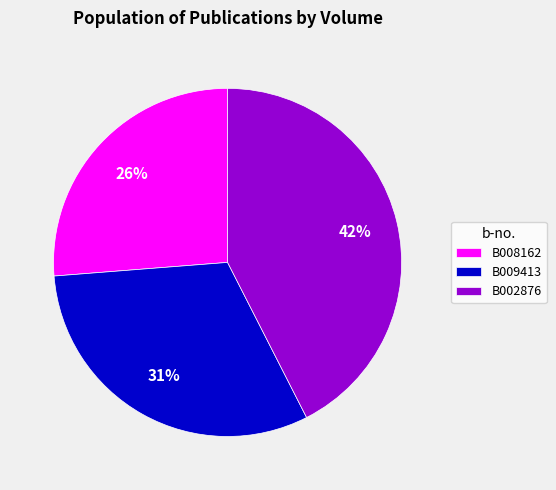

Combined, do B008162 and B002876 account for over 50%?

Yes